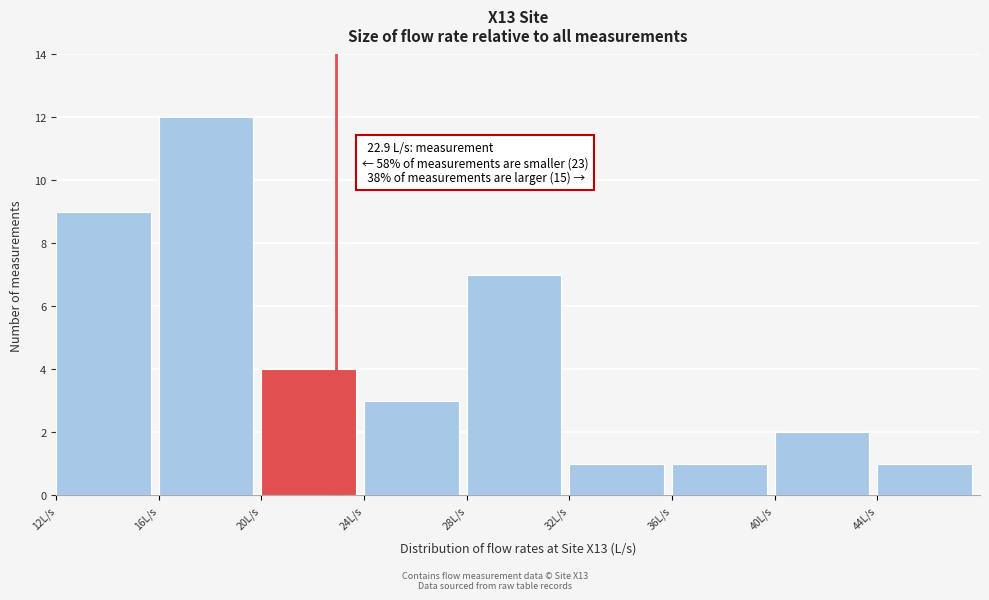

Over which range of the x-axis is the bar tallest?

16 to 20